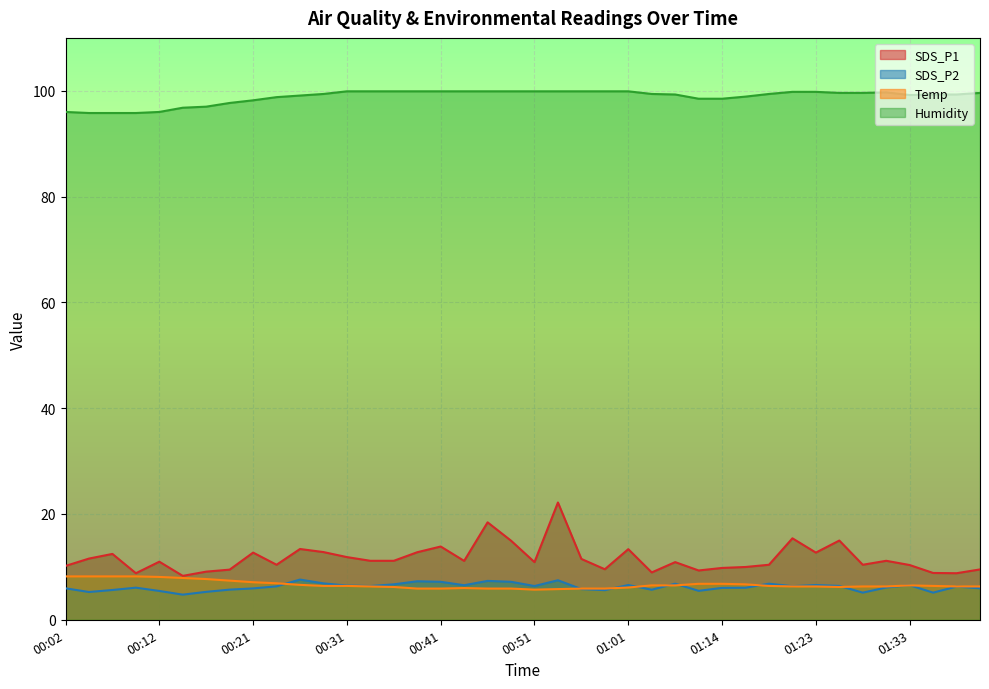

Where does the Humidity series first go above 99?

00:26